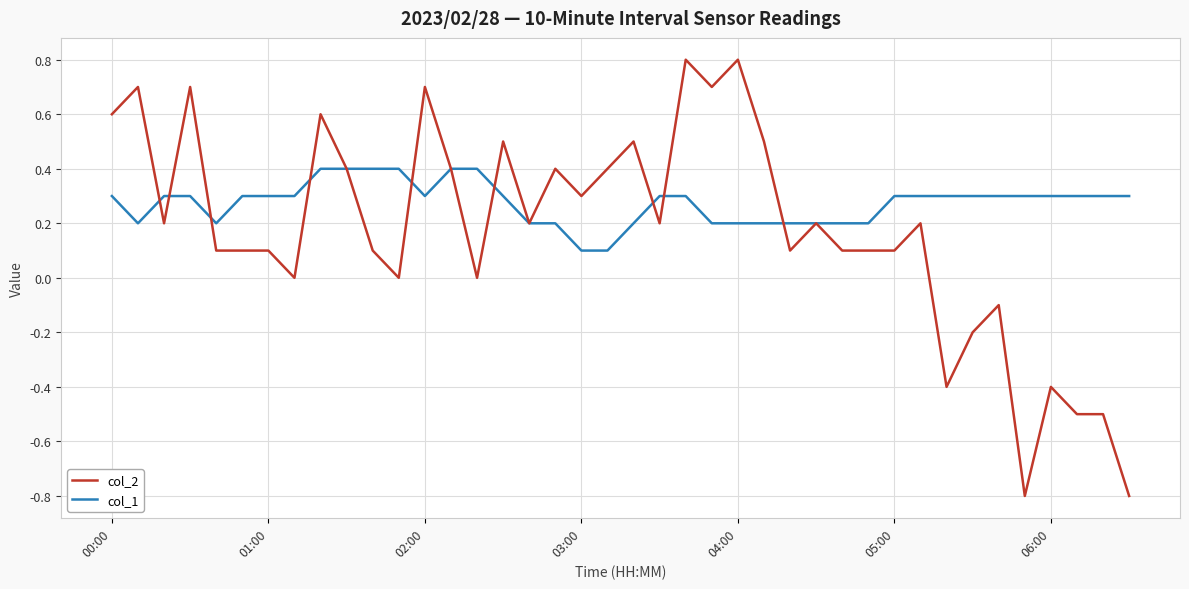

Rank the series by their maximum value, from highest to lowest.

col_2, col_1